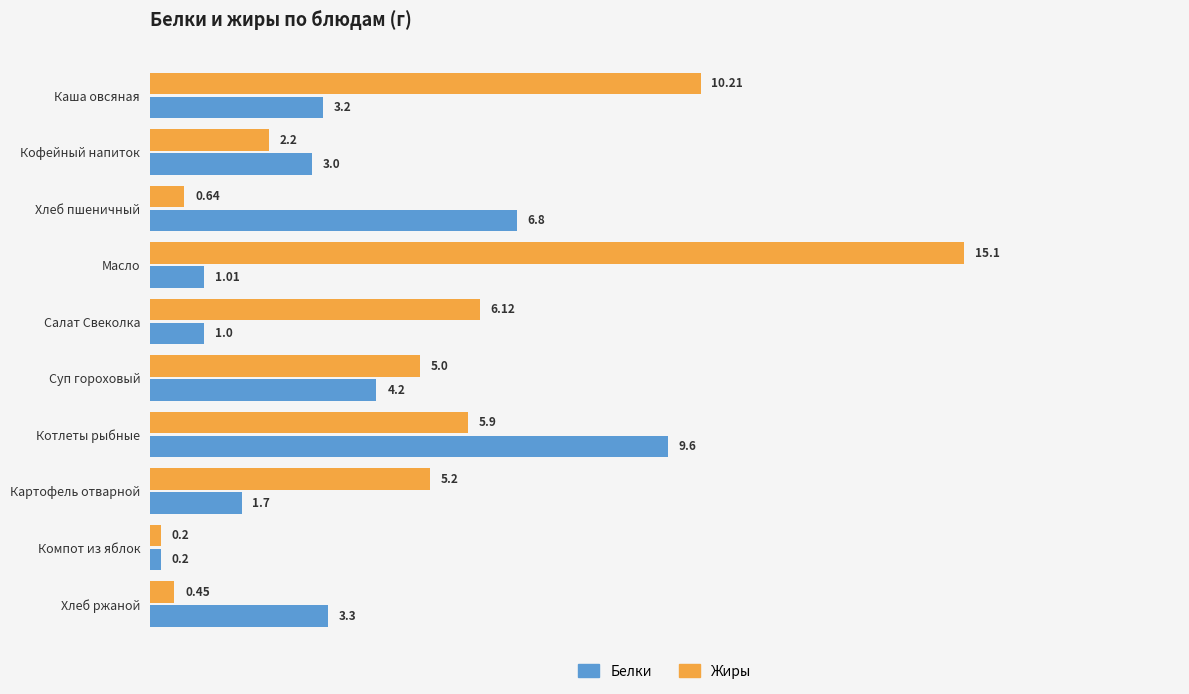

Which category has the lowest value in the Жиры series?

Компот из яблок